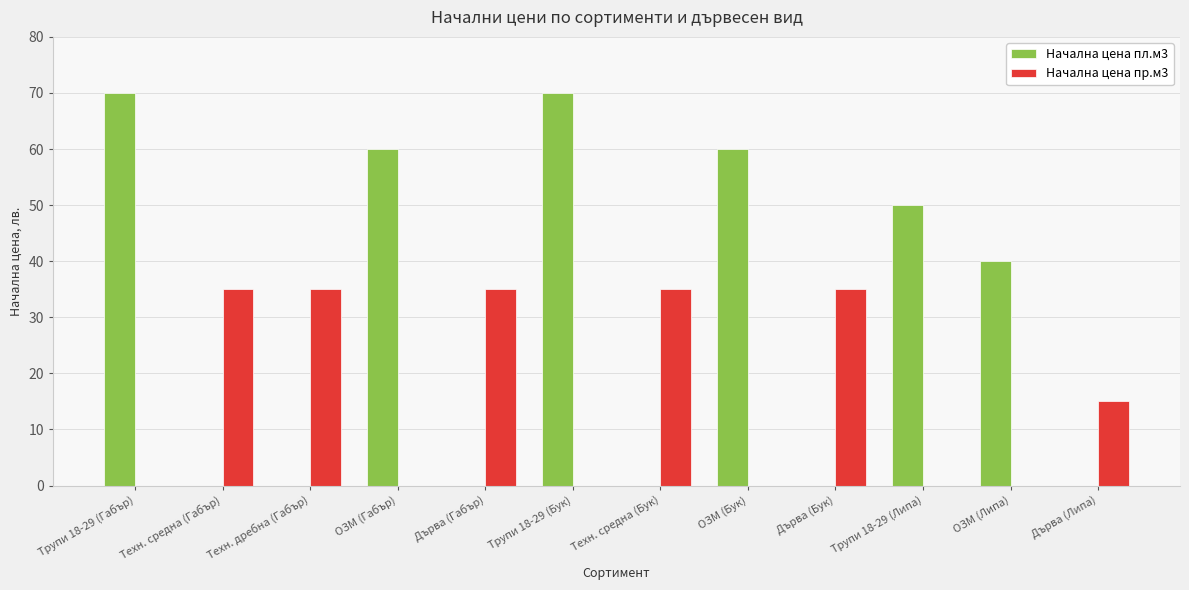

Is the value of Начална цена пл.м3 at ОЗМ (Габър) greater than the value of Начална цена пр.м3 at ОЗМ (Габър)?

Yes